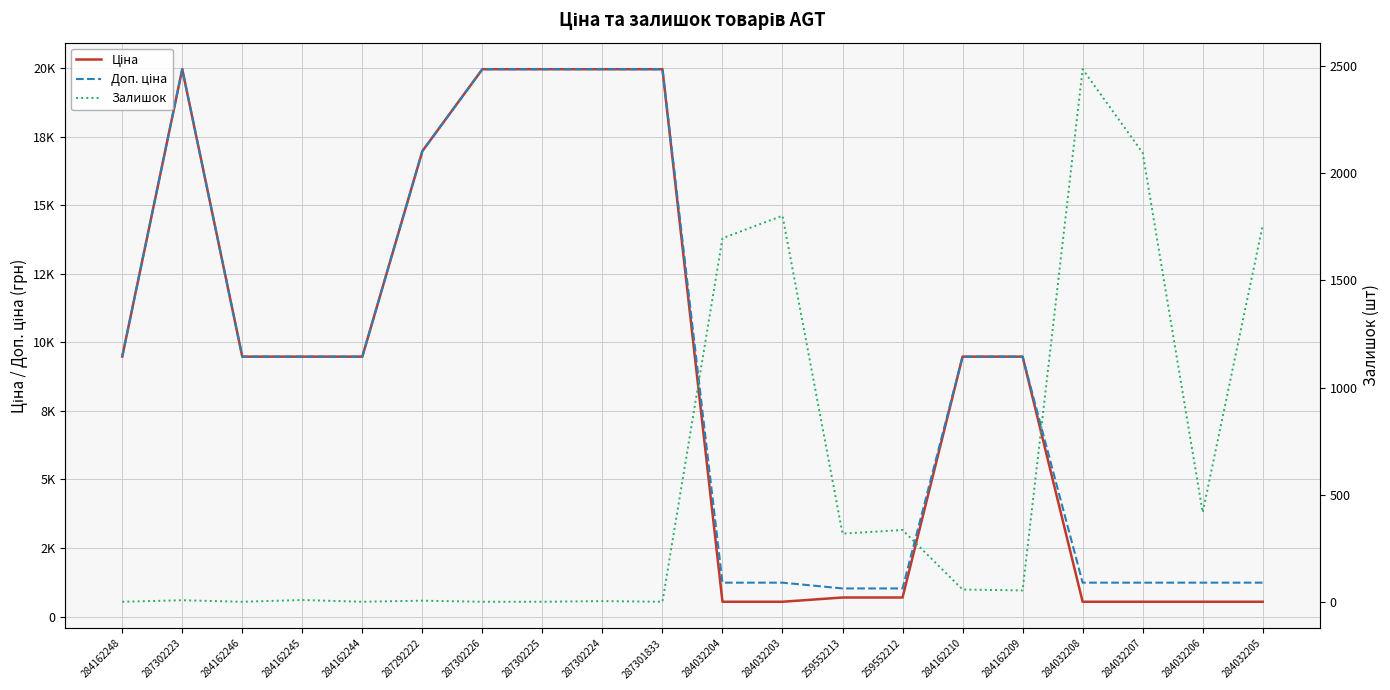

Between which two adjacent categories do Доп. ціна and Залишок first intersect?

287301833 and 284032204